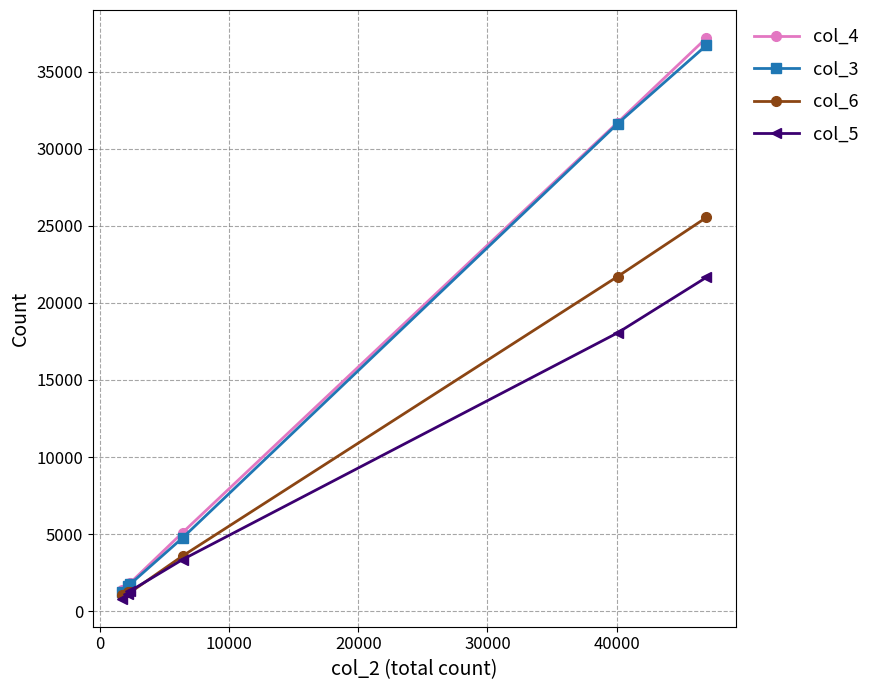

How many categories are shown in the chart?

6